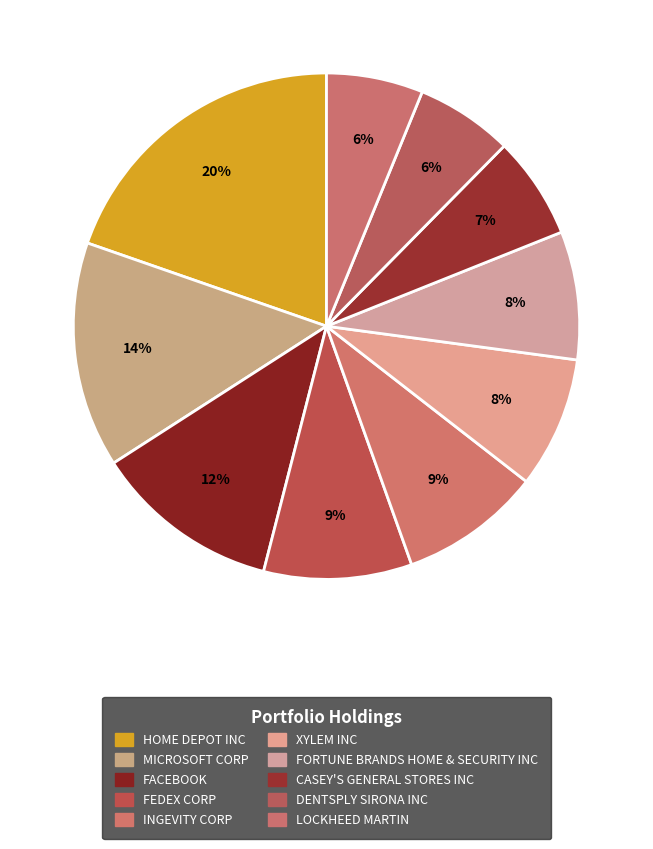

To the nearest percent, what portion does CASEY'S GENERAL STORES INC represent?

7%